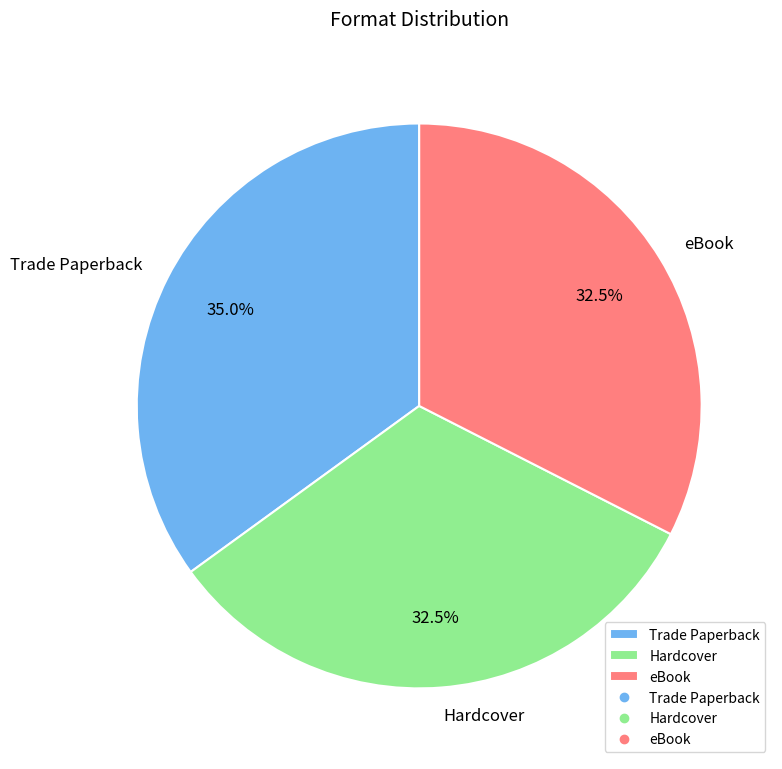

Does eBook account for over 50% of the chart?

No